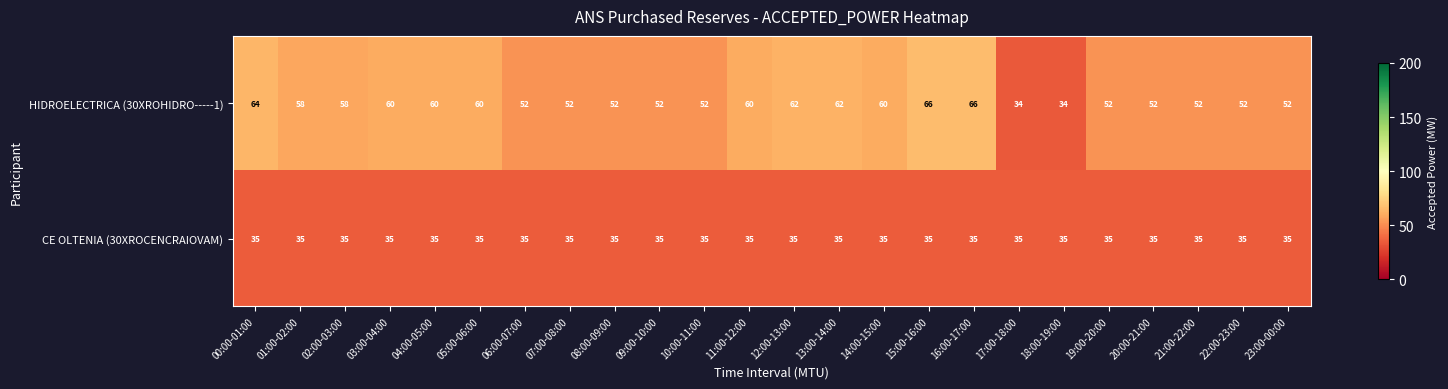

At 06:00-07:00, list the series in order from largest to smallest.

HIDROELECTRICA (30XROHIDRO-----1), CE OLTENIA (30XROCENCRAIOVAM)